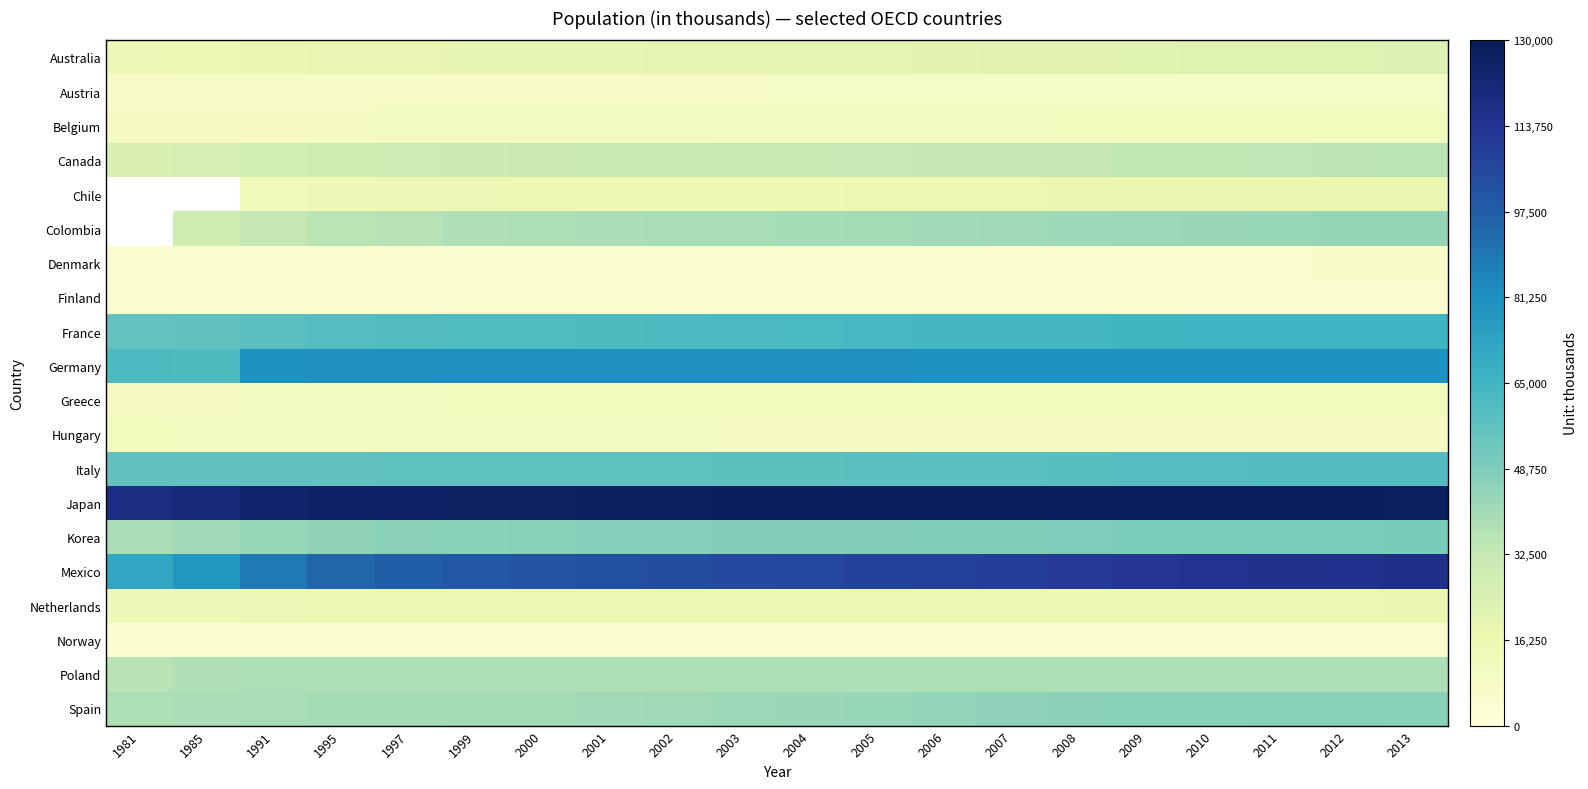

The Mexico series shows 128166.2 at 1991. True or false?

False